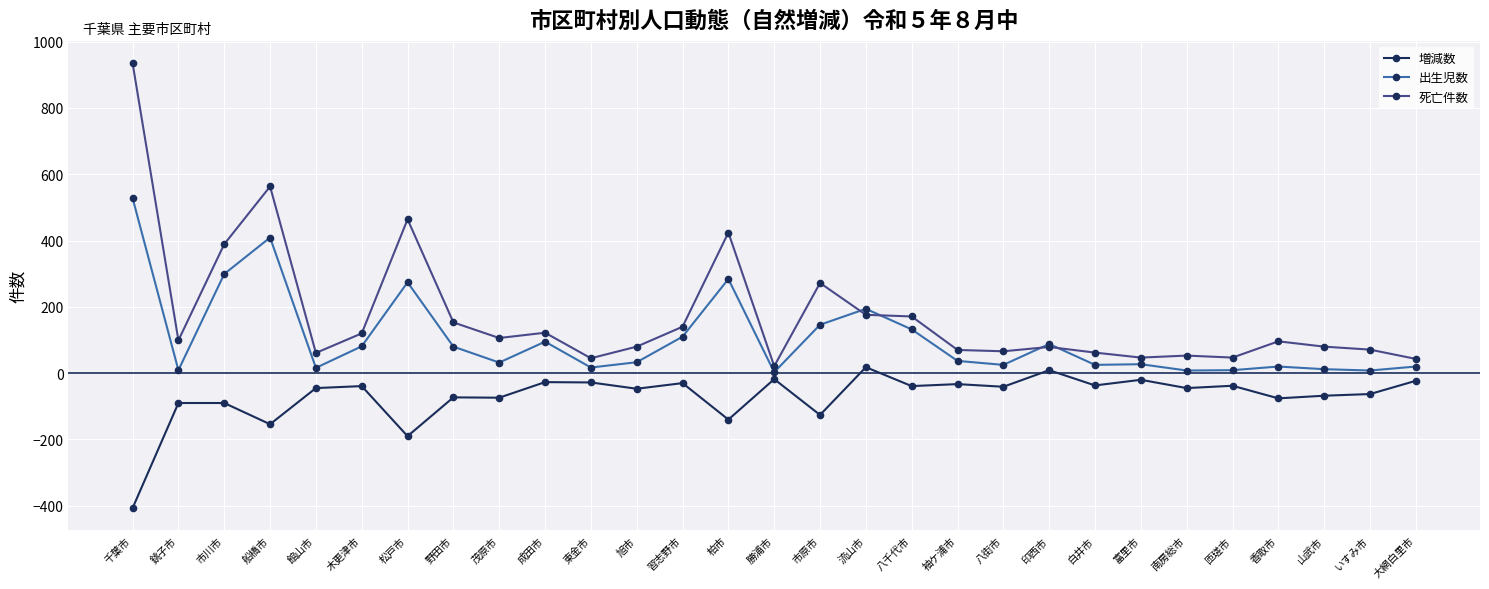

List the series in order of their overall mean, lowest first.

増減数, 出生児数, 死亡件数